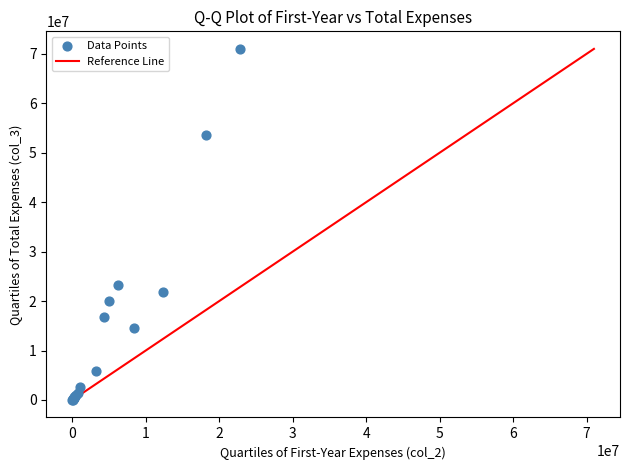

What Y value in the scatter plot is closest to 35527608?

23188584.7